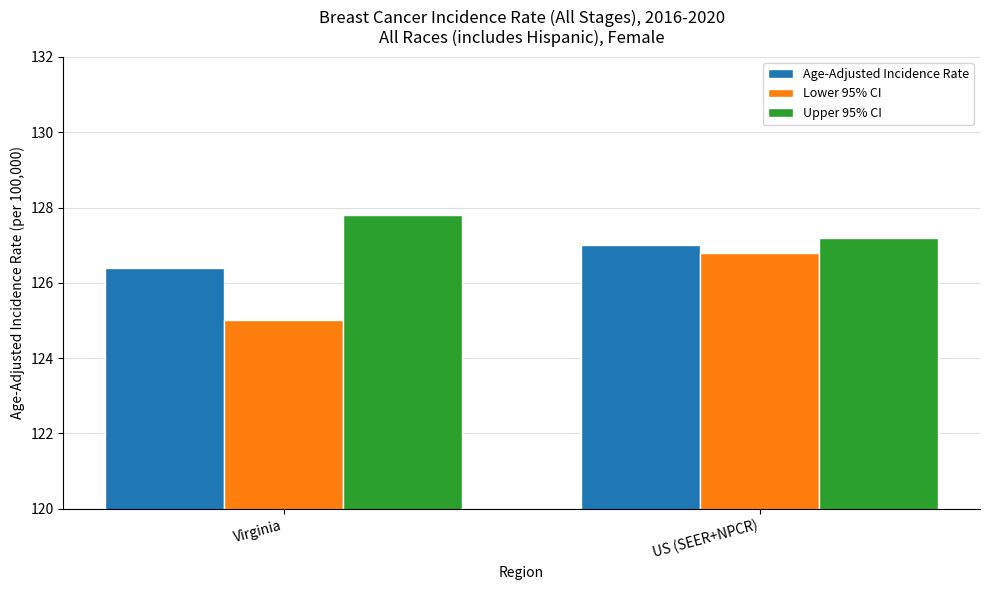

What is the minimum value for Lower 95% CI?

125.0